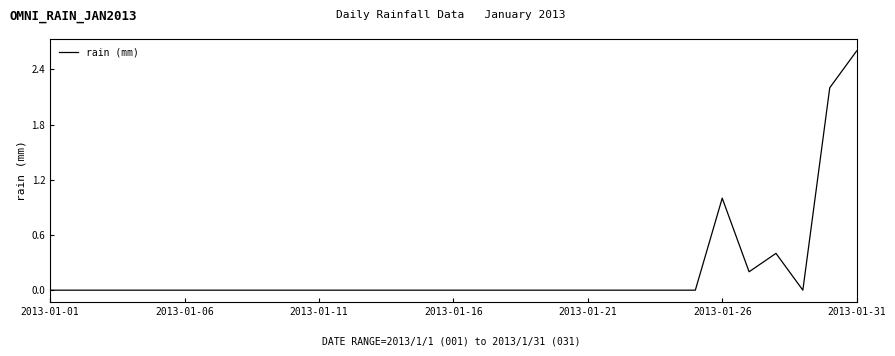

What is the difference between the maximum and minimum values?

2.6